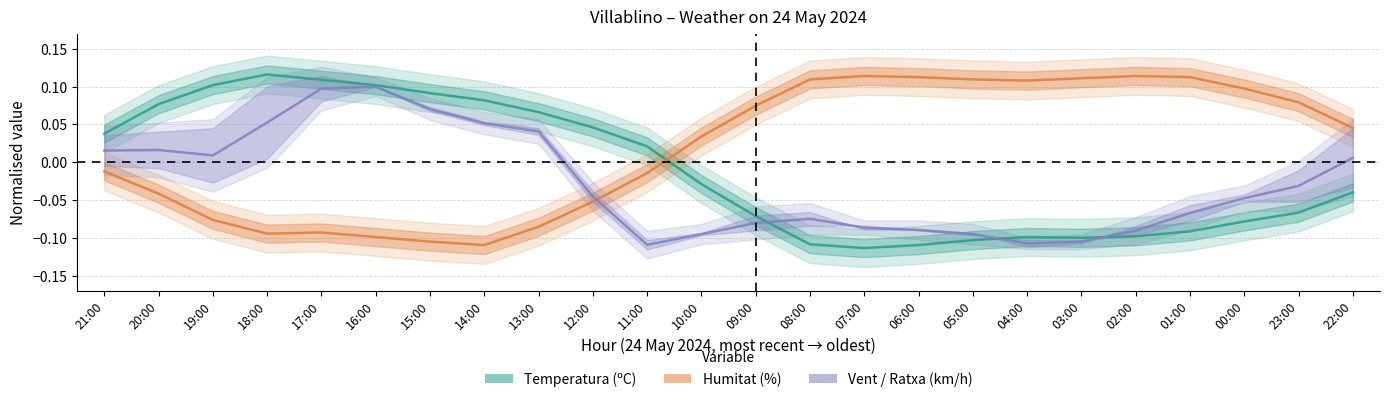

Which category has the highest value in the Temperatura (ºC) series?

18:00